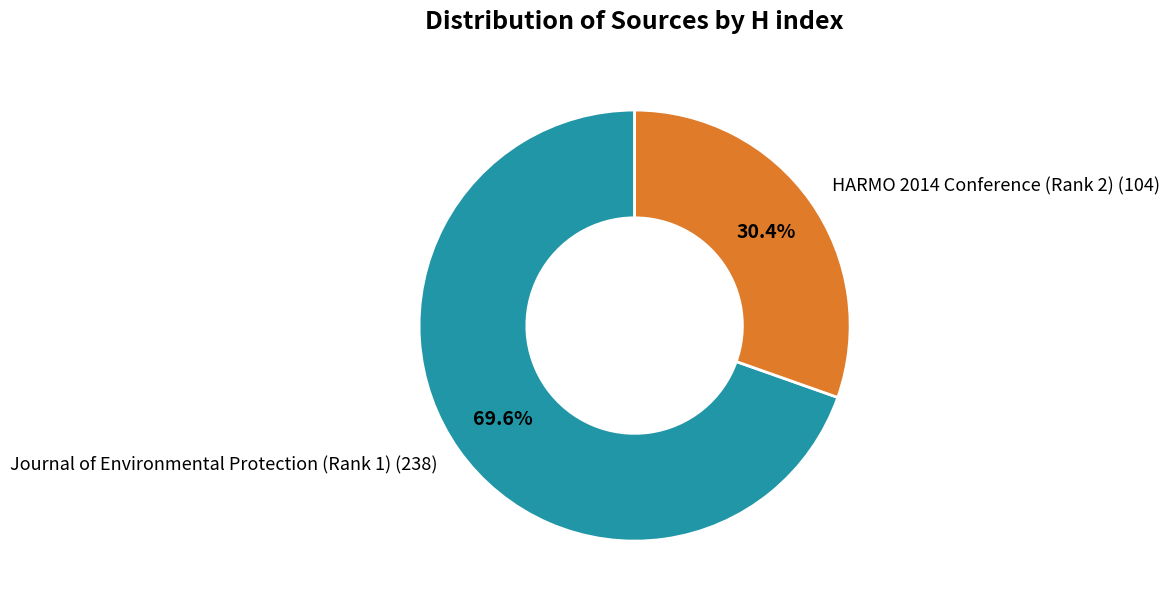

What portion of the pie excludes Journal of Environmental Protection (Rank 1)?

30.4%